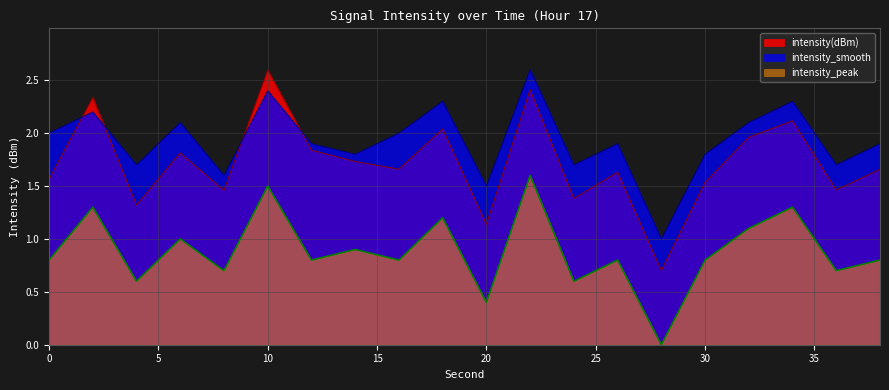

At how many categories does at least one series exceed 2?

7